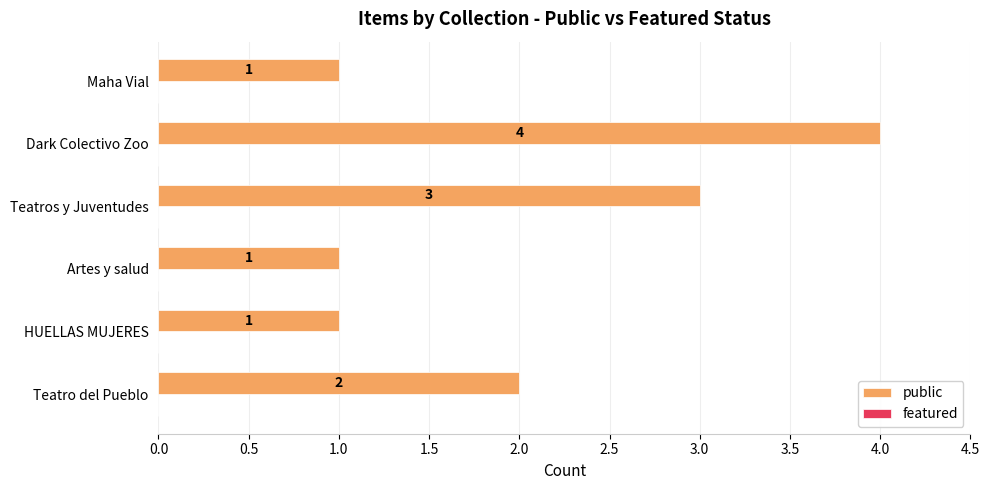

Reading top to bottom, list all the values displayed in this chart.

Maha Vial=1	Dark Colectivo Zoo=4	Teatros y Juventudes=3	Artes y salud=1	HUELLAS MUJERES=1	Teatro del Pueblo=2